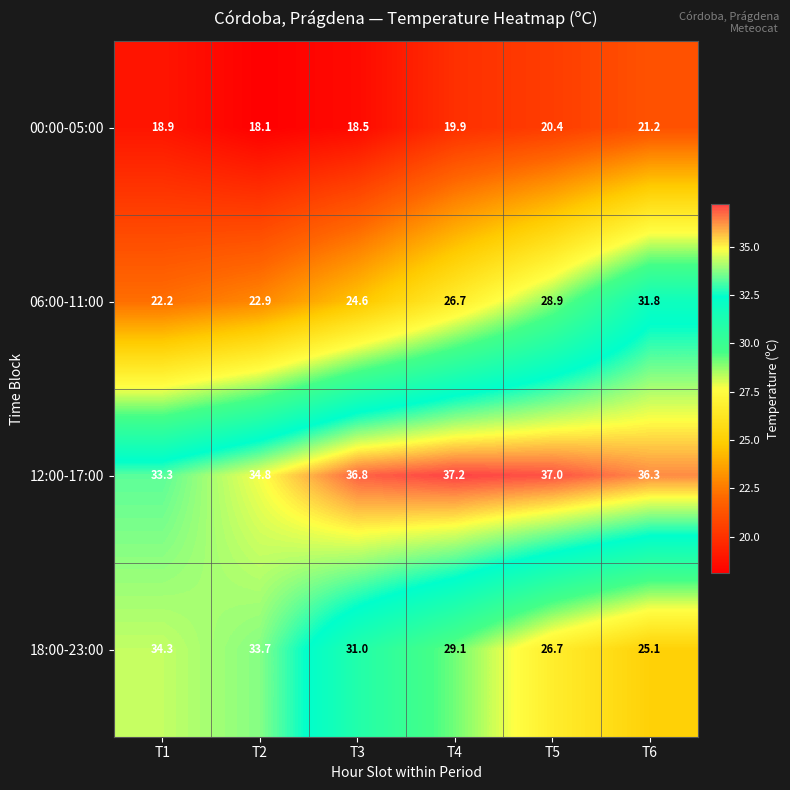

Rank the series at T6 from highest to lowest value.

12:00-17:00, 06:00-11:00, 18:00-23:00, 00:00-05:00